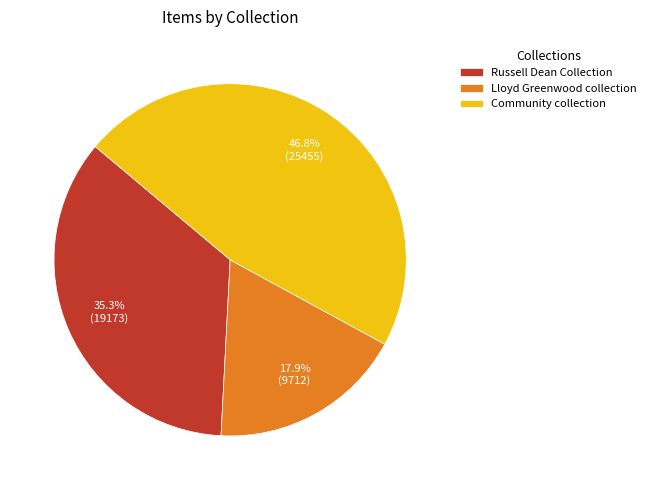

Is it true that Lloyd Greenwood collection is 29% of the pie?

False